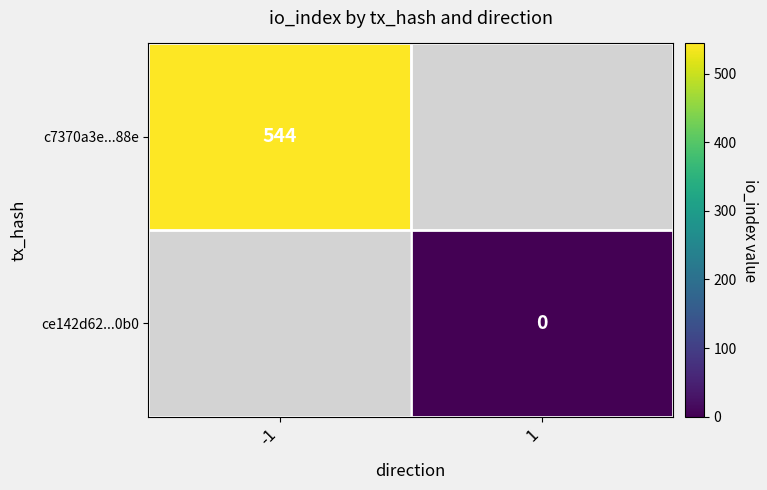

Is the value of ce142d62...0b0 at 1 greater than the value of c7370a3e...88e at -1?

No